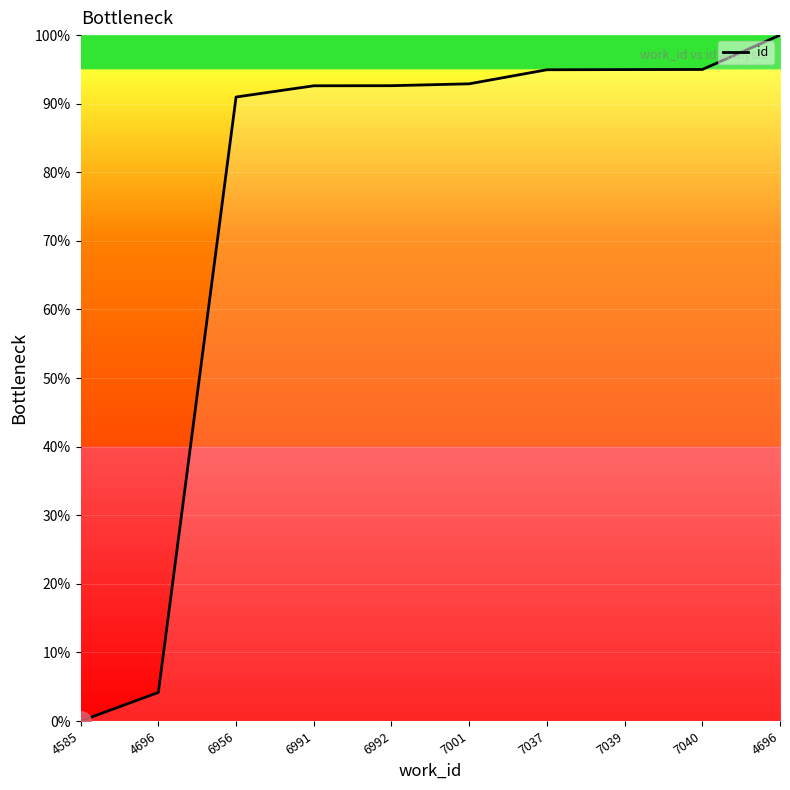

At which label does the data first exceed 92?

6991